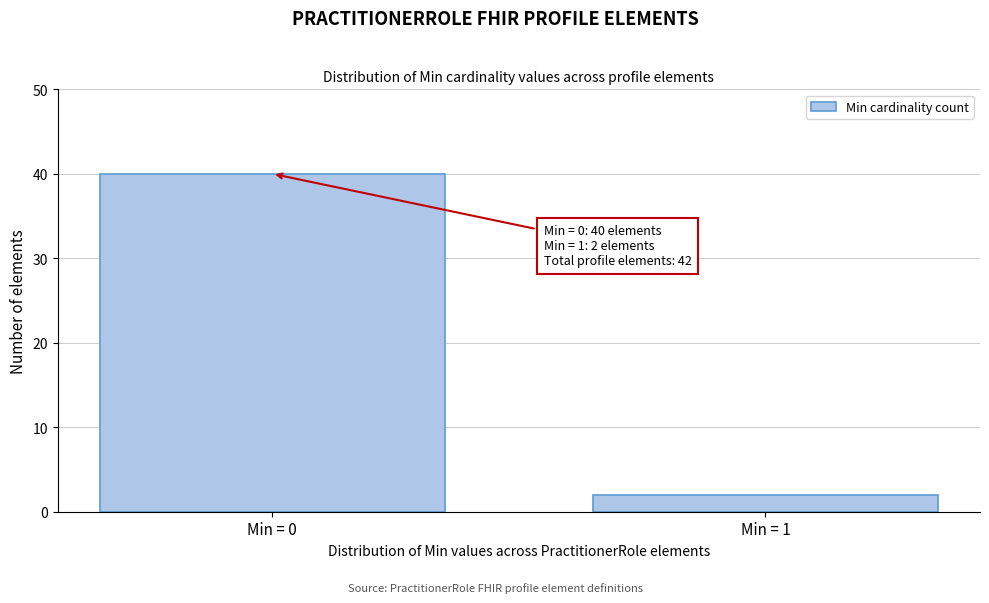

Reading left to right, extract all data points from this chart.

40	2